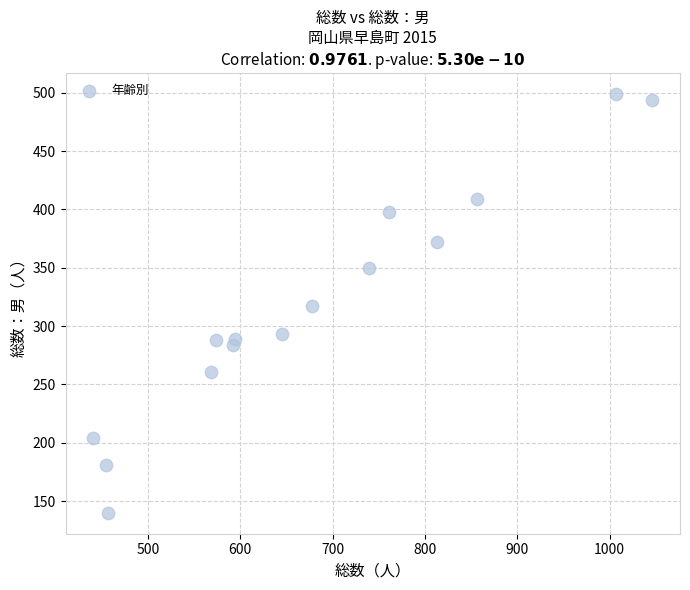

What is the range of X values (max minus min)?

605